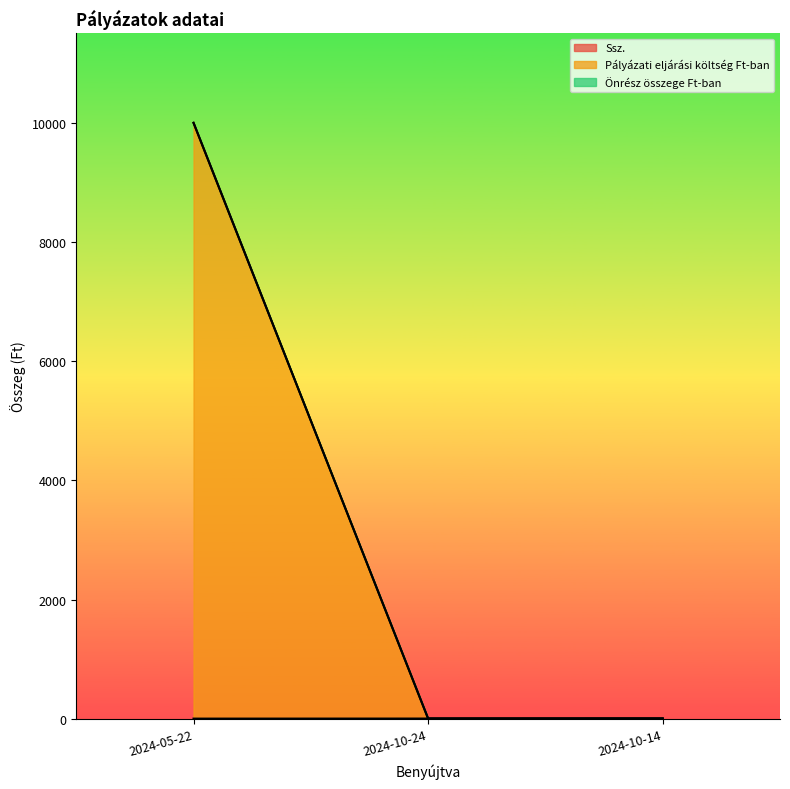

What position from the left is 2024-10-24?

2